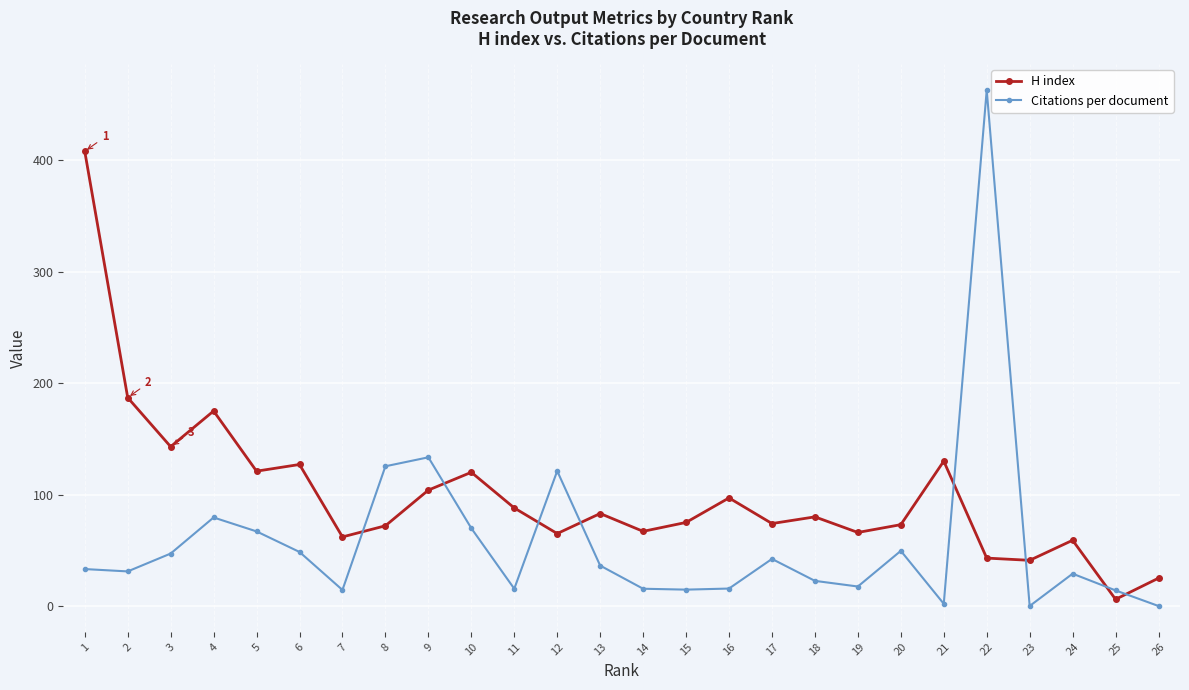

What is the sum of the Citations per document values at 21 and 19?

19.5